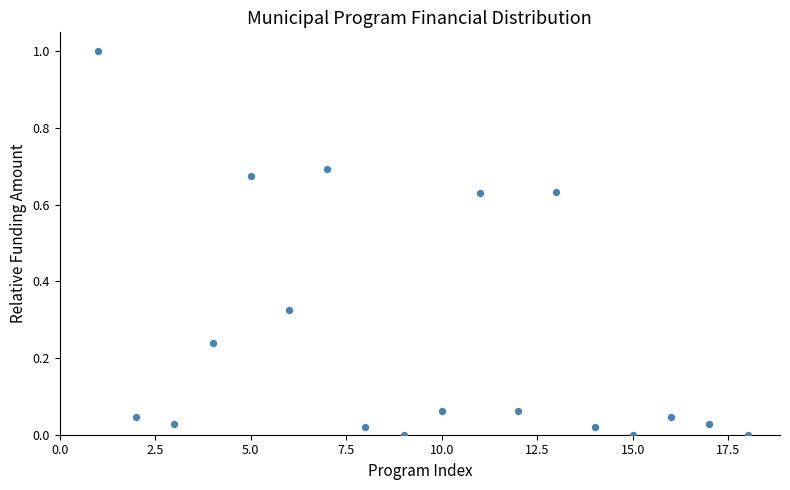

What is the range of X values (max minus min)?

17.0